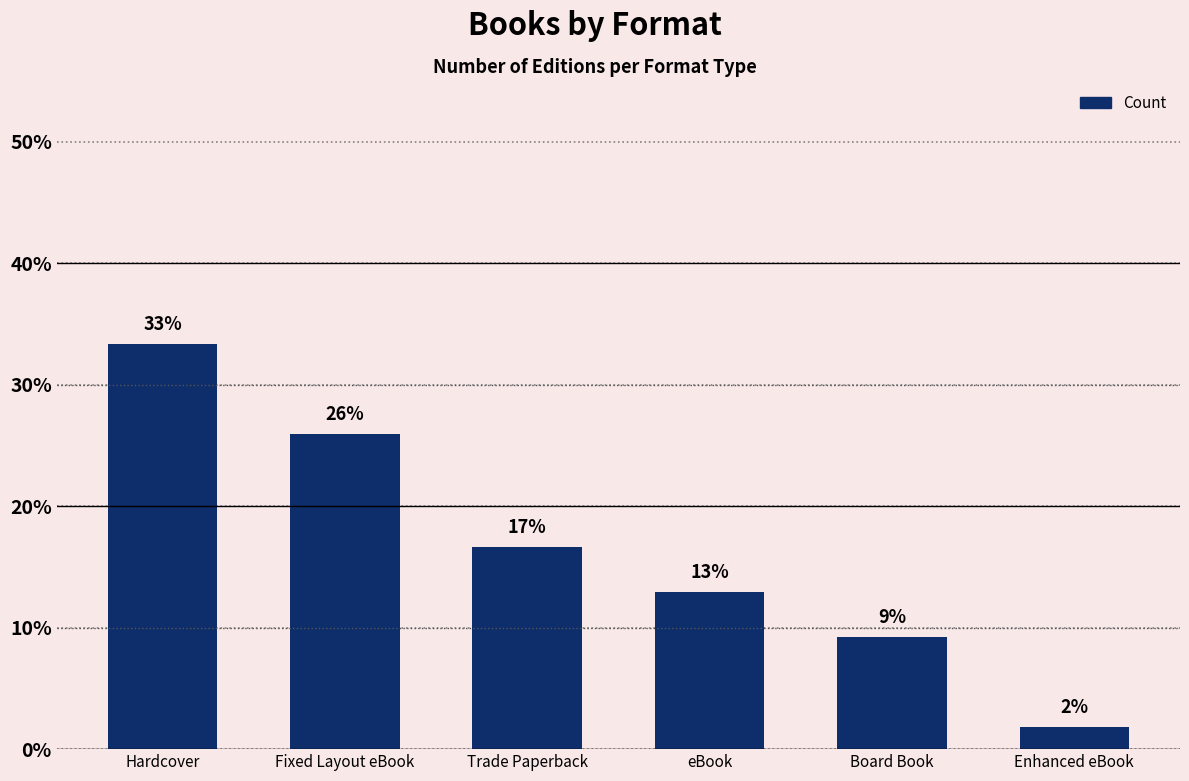

How many bars are there in total?

6